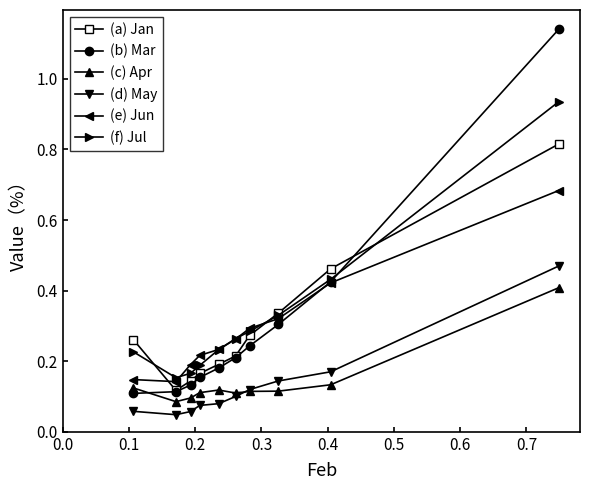

At how many categories does at least one series exceed 0?

10